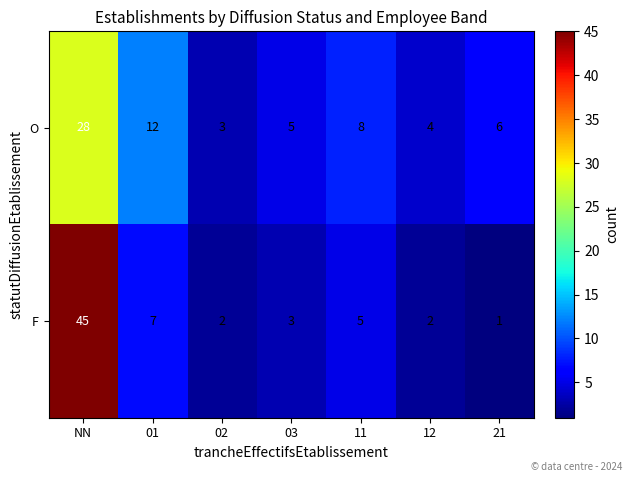

Is it true that O equals 1 at 02?

False